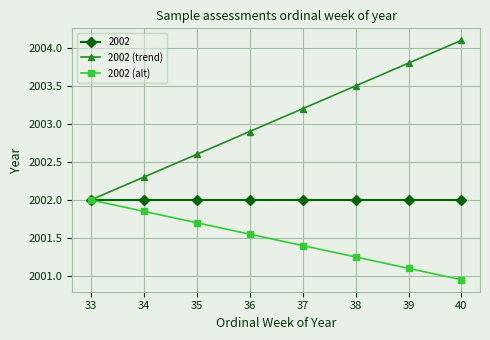

Between 37 and 38, which series saw the biggest shift?

2002 (trend)